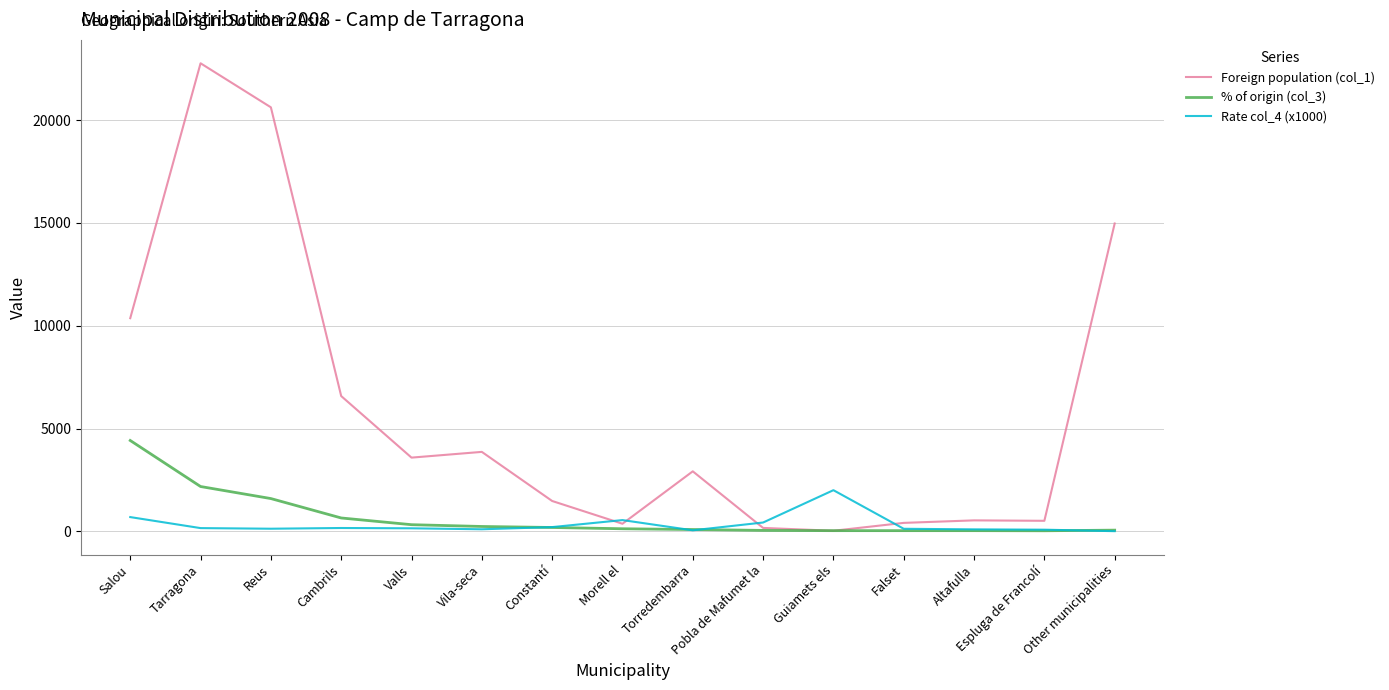

Is this an area chart (filled region under the line)?

No